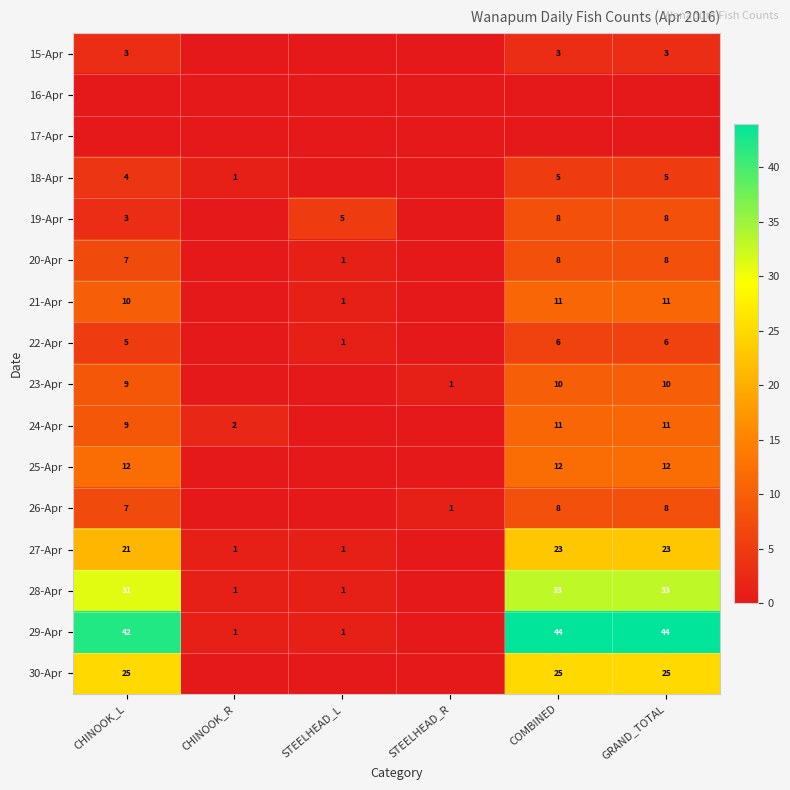

True or false: 26-Apr has a value of 3 at CHINOOK_L.

False